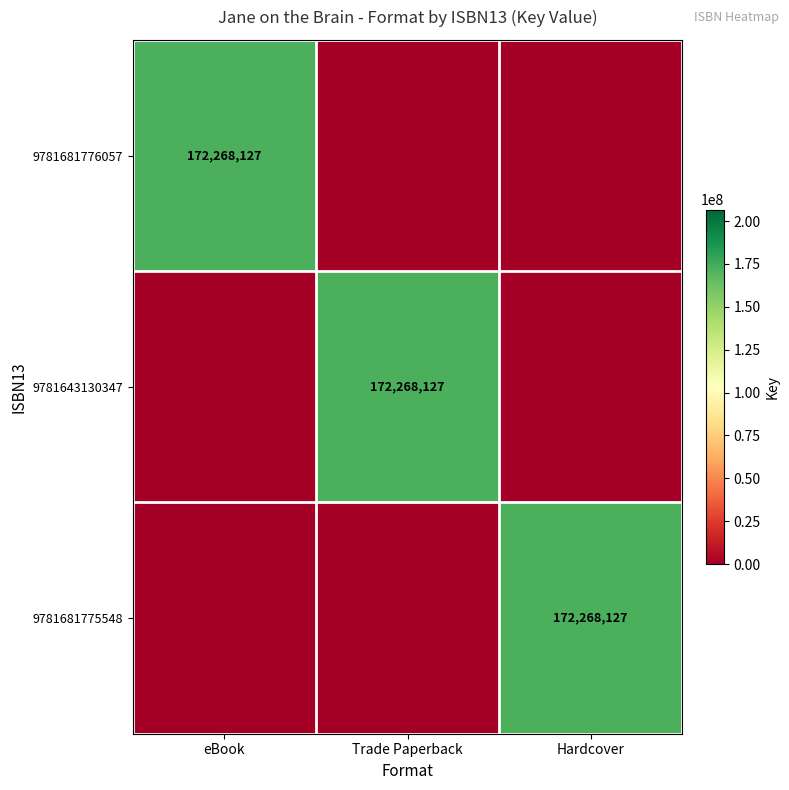

Is it true that 9781681775548 equals 241131664 at Hardcover?

False